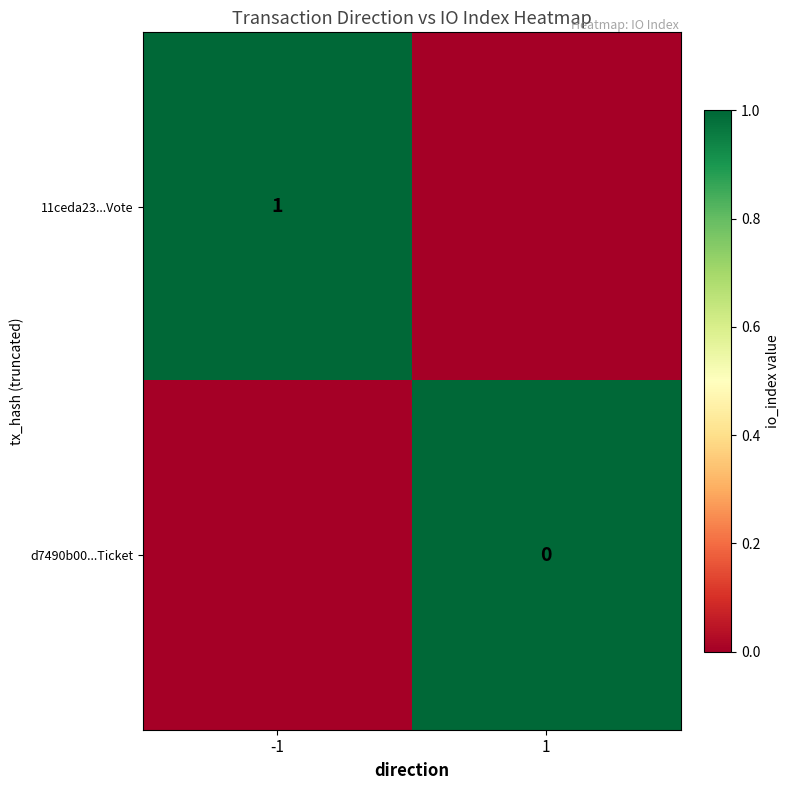

What is the total value across all series at 1?

1